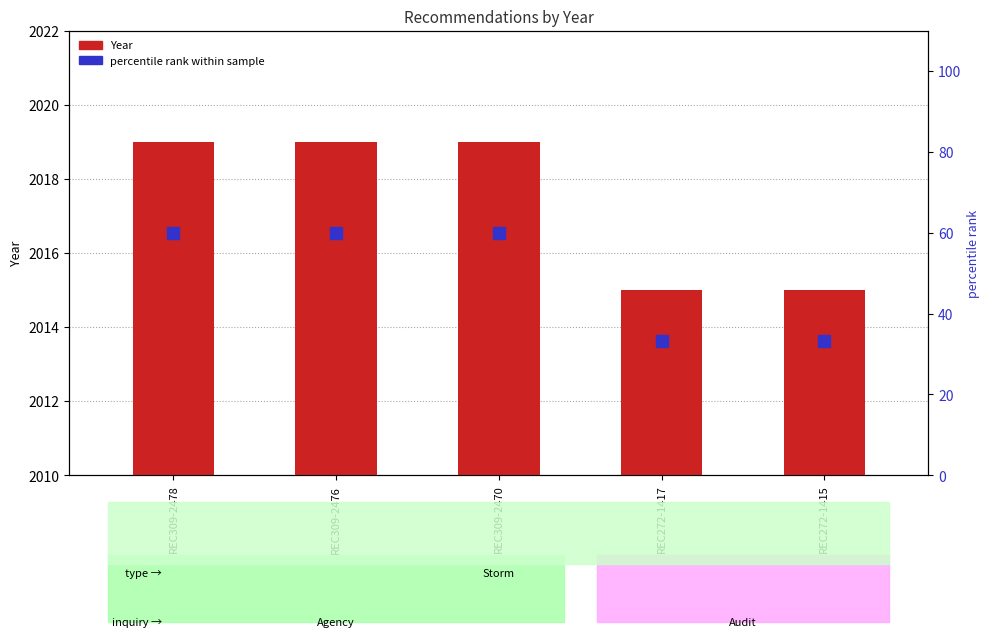

Reading right to left, extract all data points from this chart.

Year: 2015.0	2015.0	2019.0	2019.0	2019.0
percentile rank within sample: 33.3	33.3	60.0	60.0	60.0